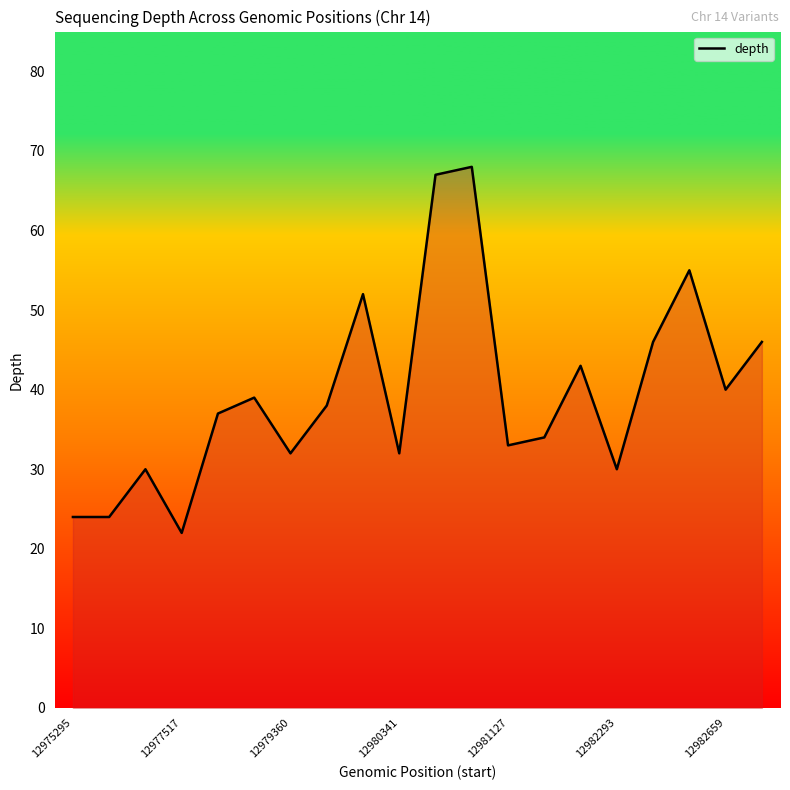

Which category has the highest value across all series?

11